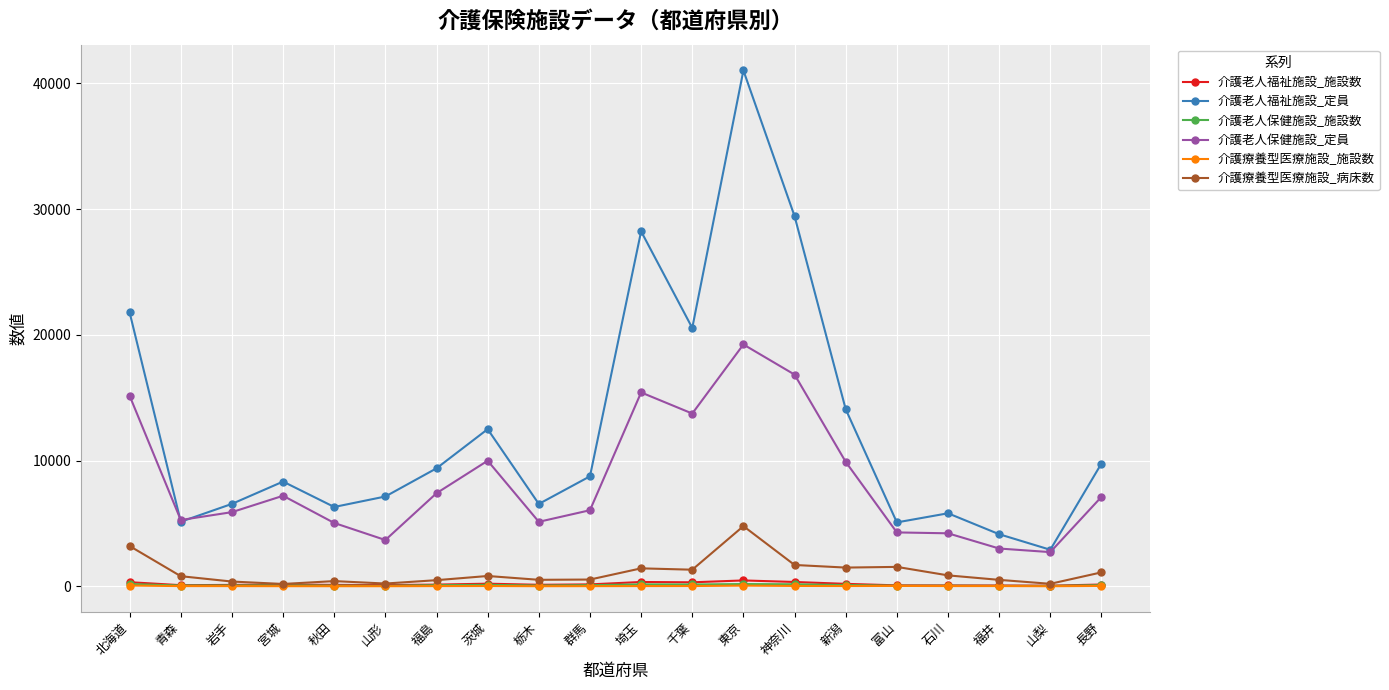

What is the label of the 4th point from the left?

宮城